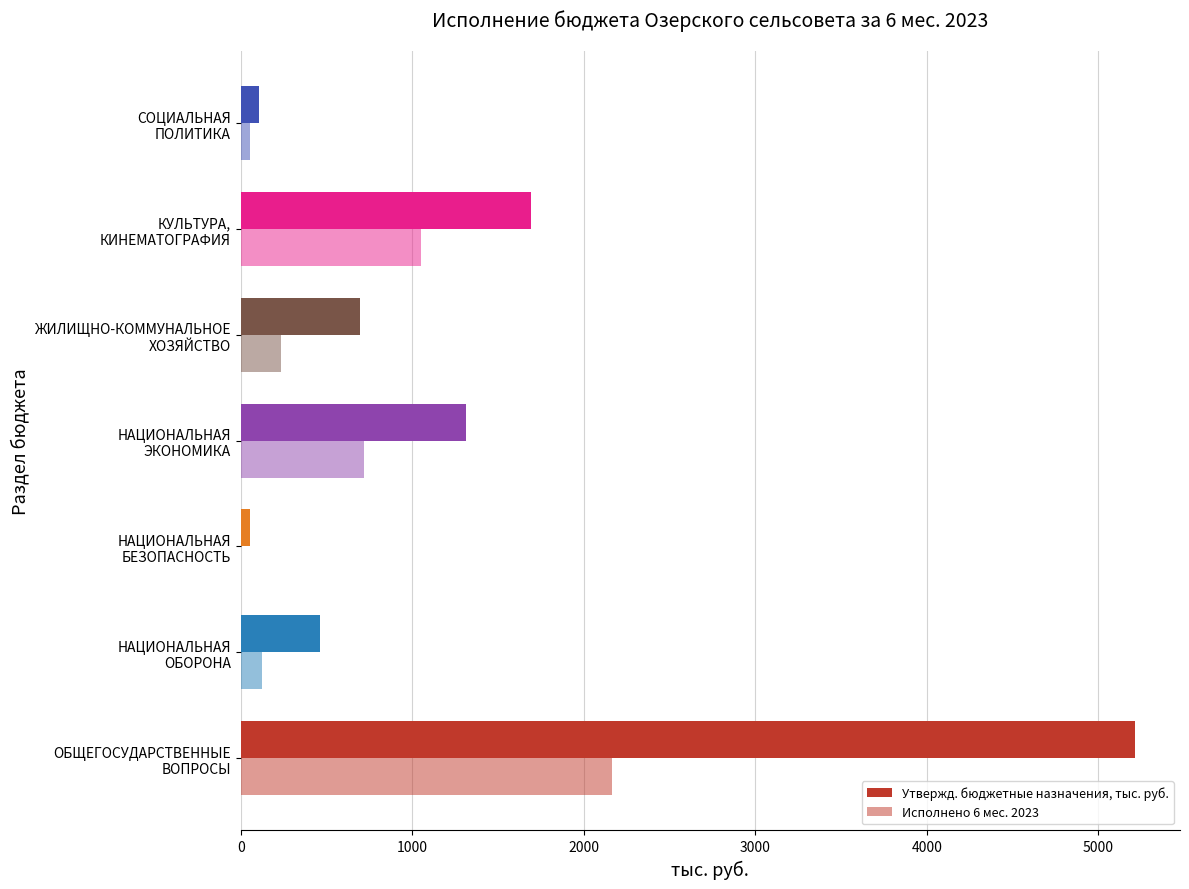

What is the value of the Утвержд. бюджетные назначения, тыс. руб. bar at the 3rd from the left?

57.0